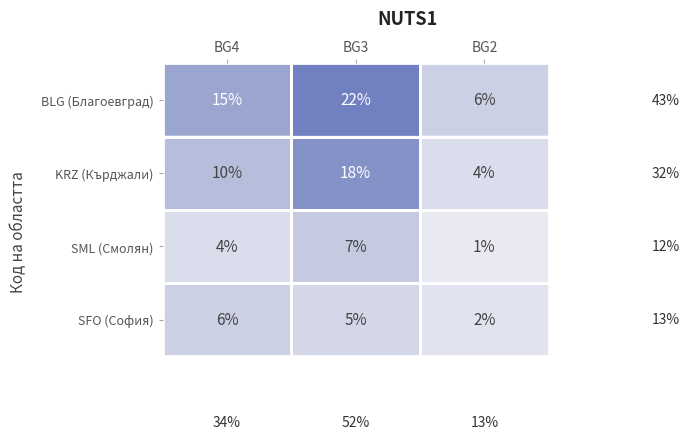

Rank the series at BG2 from highest to lowest value.

BLG (Благоевград), KRZ (Кърджали), SFO (София), SML (Смолян)